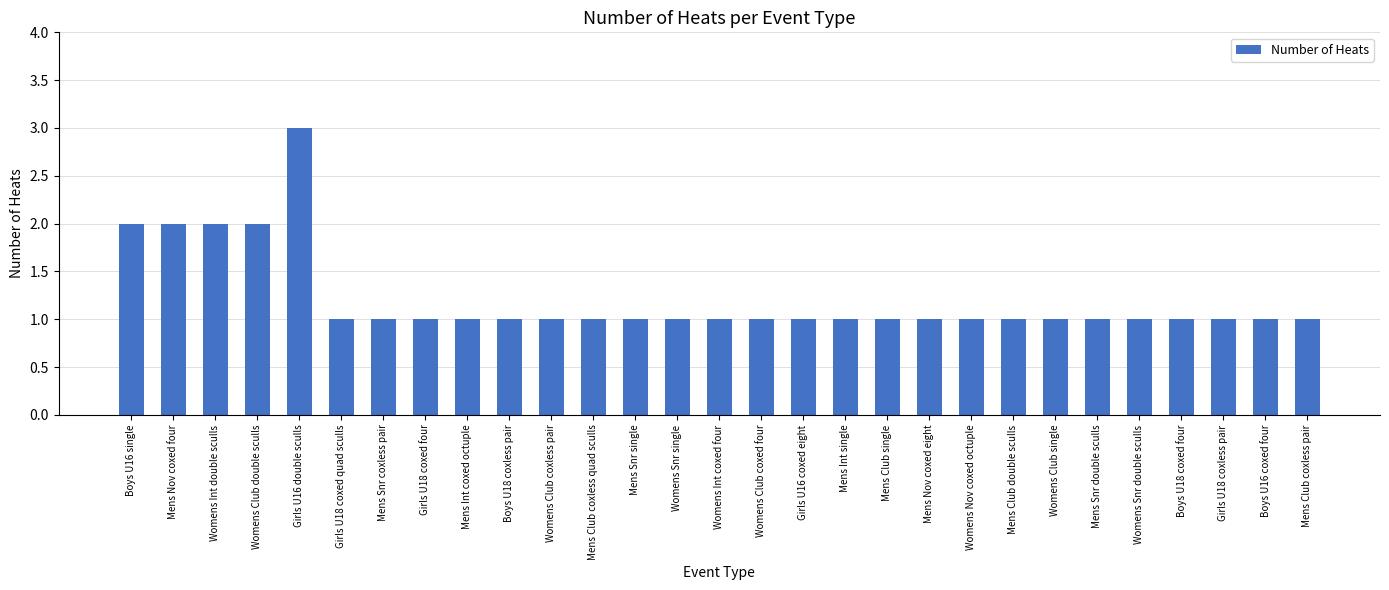

How many categories are shown in the chart?

29